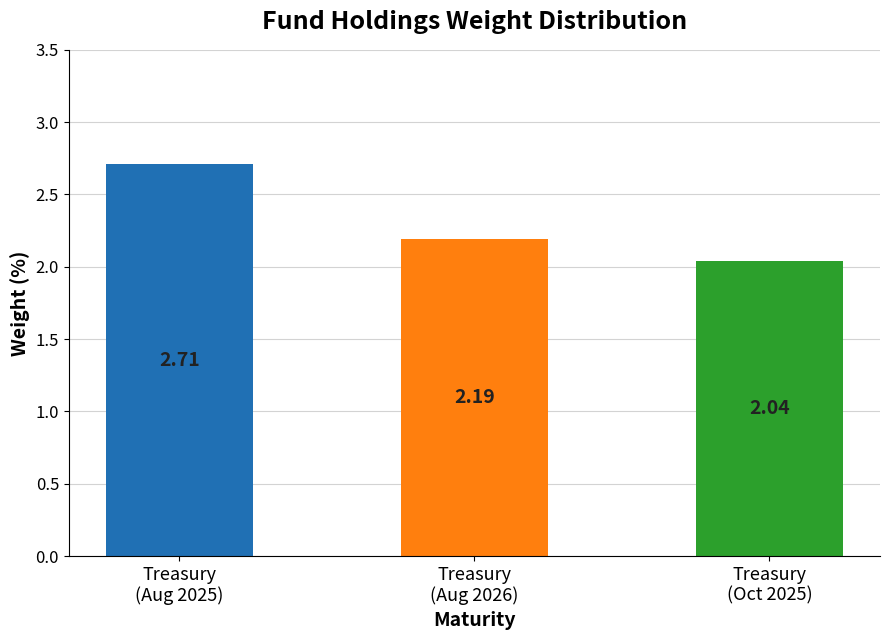

List the labels in order of value, smallest first.

Treasury
(Oct 2025), Treasury
(Aug 2026), Treasury
(Aug 2025)